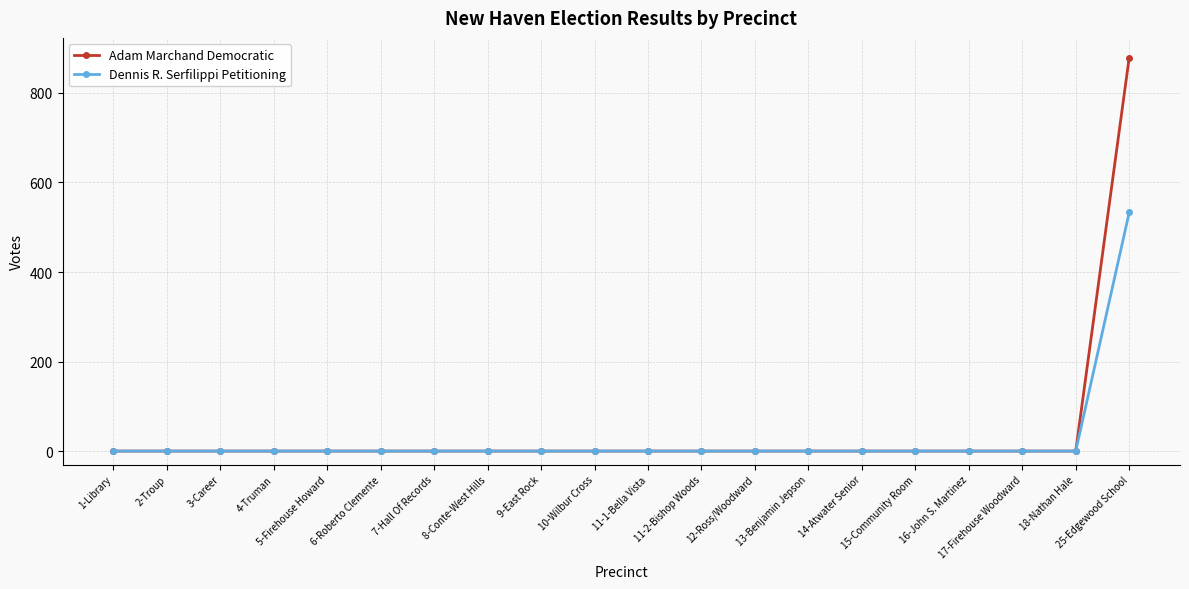

How many lines are shown in the chart?

2